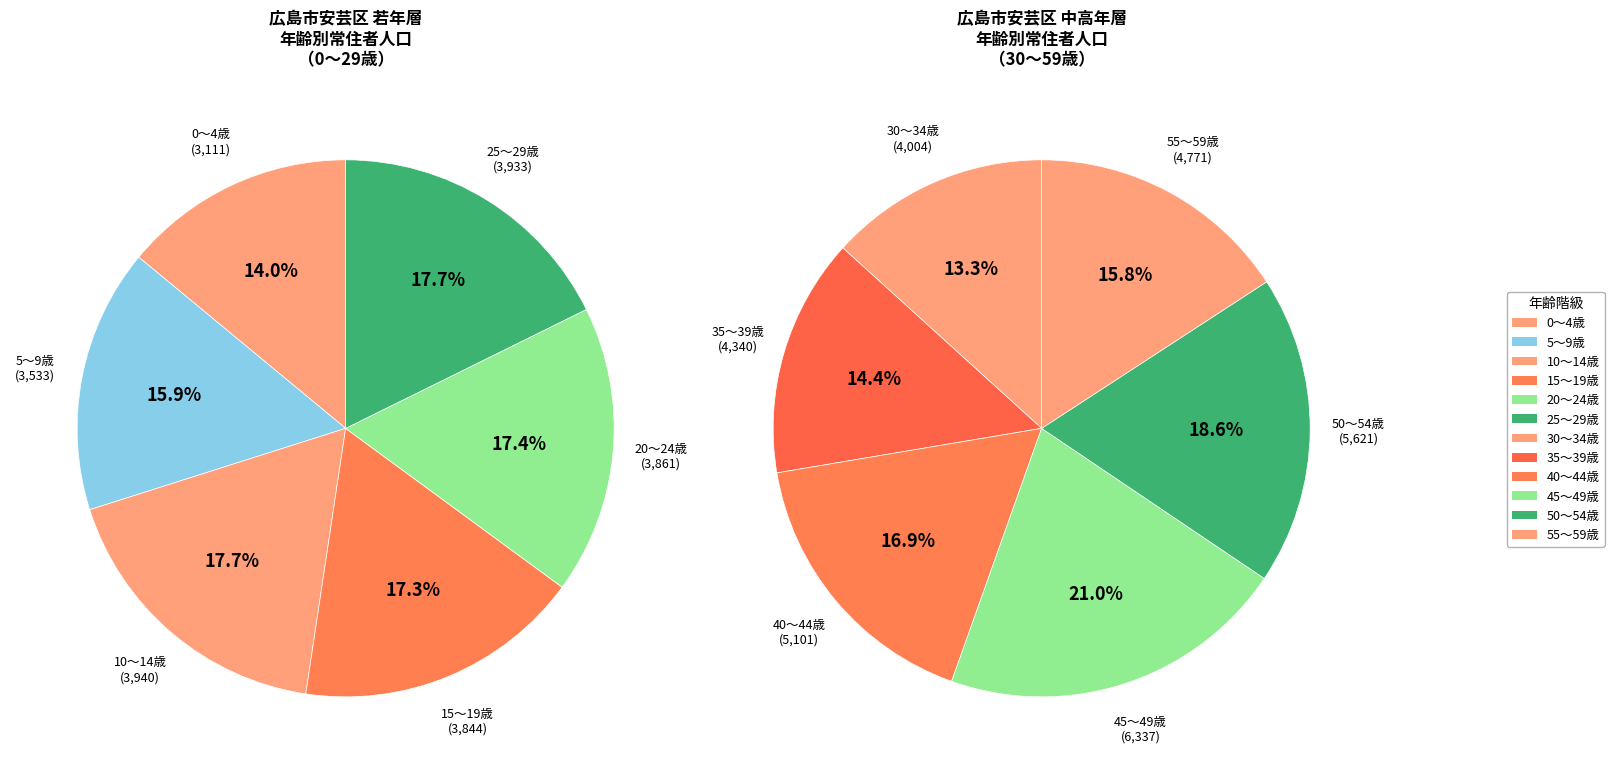

How many slices are in this pie chart?

12